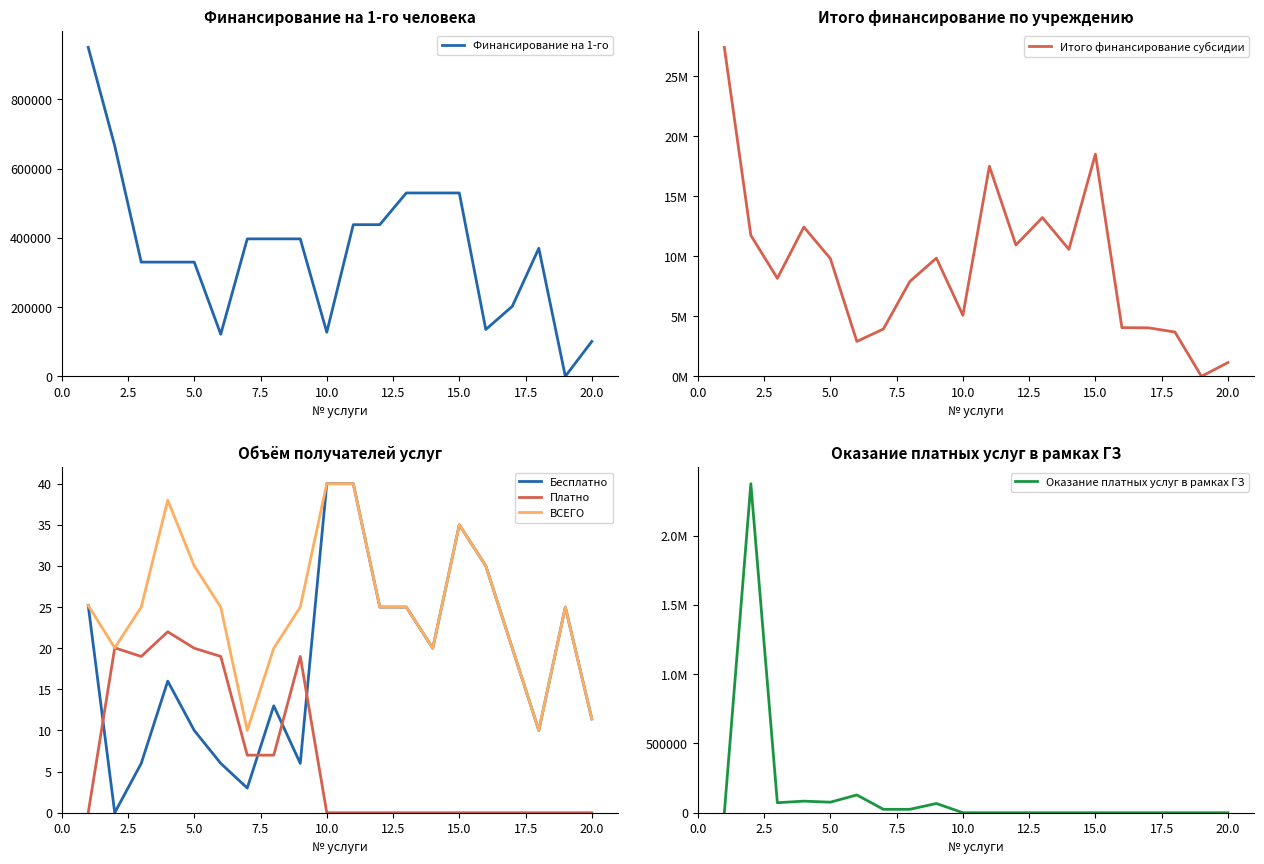

What is the difference between the second highest and second lowest values in the Итого финансирование субсидии series?

17379285.8